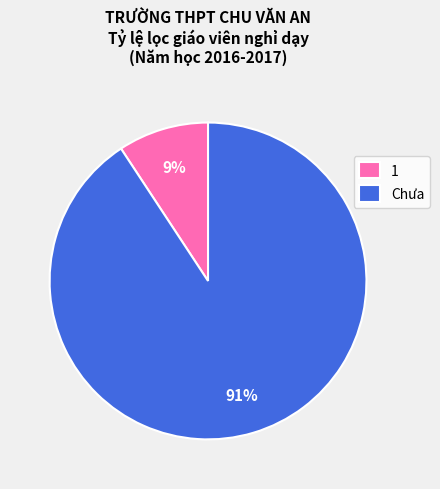

Which has a higher value, 1 or Chưa?

Chưa